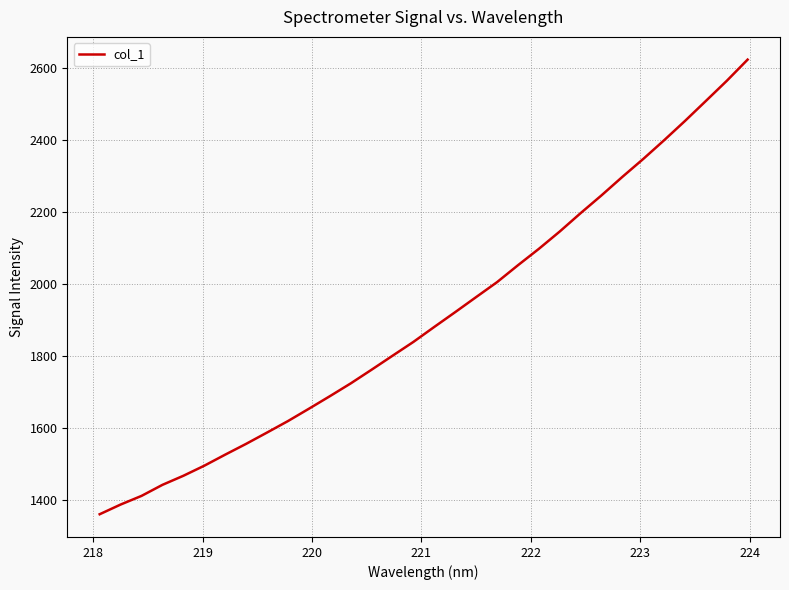

Count the number of values greater than 1881.

16